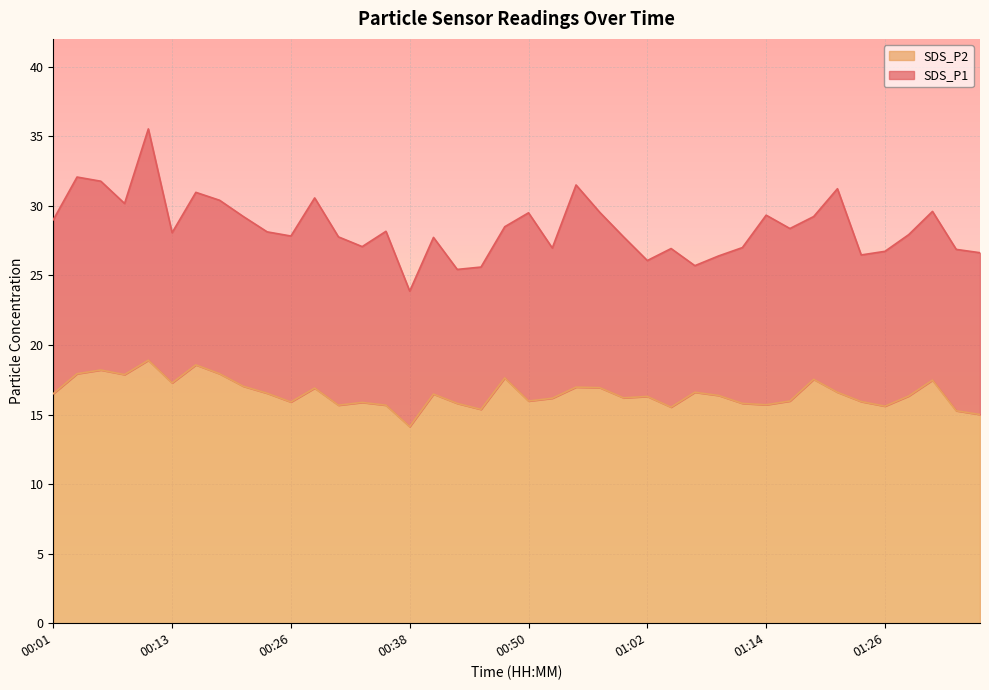

Where is the first local minimum for SDS_P1?

00:08